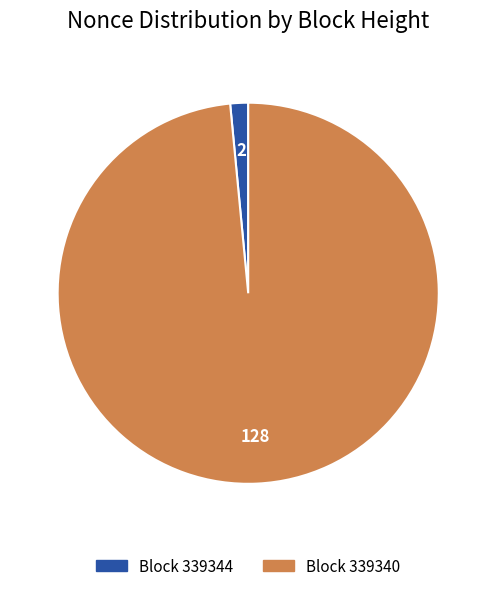

Is there a majority slice in this chart?

Yes